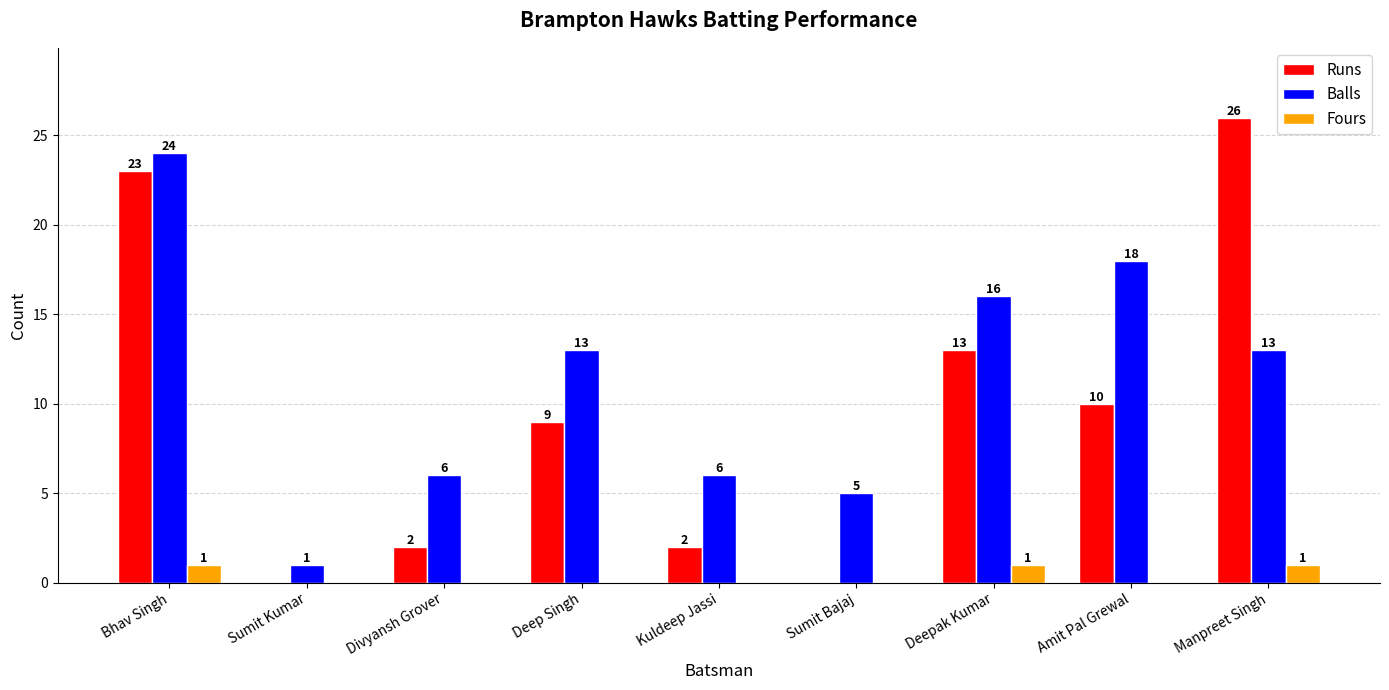

Which category has the highest value in the Balls series?

Bhav Singh